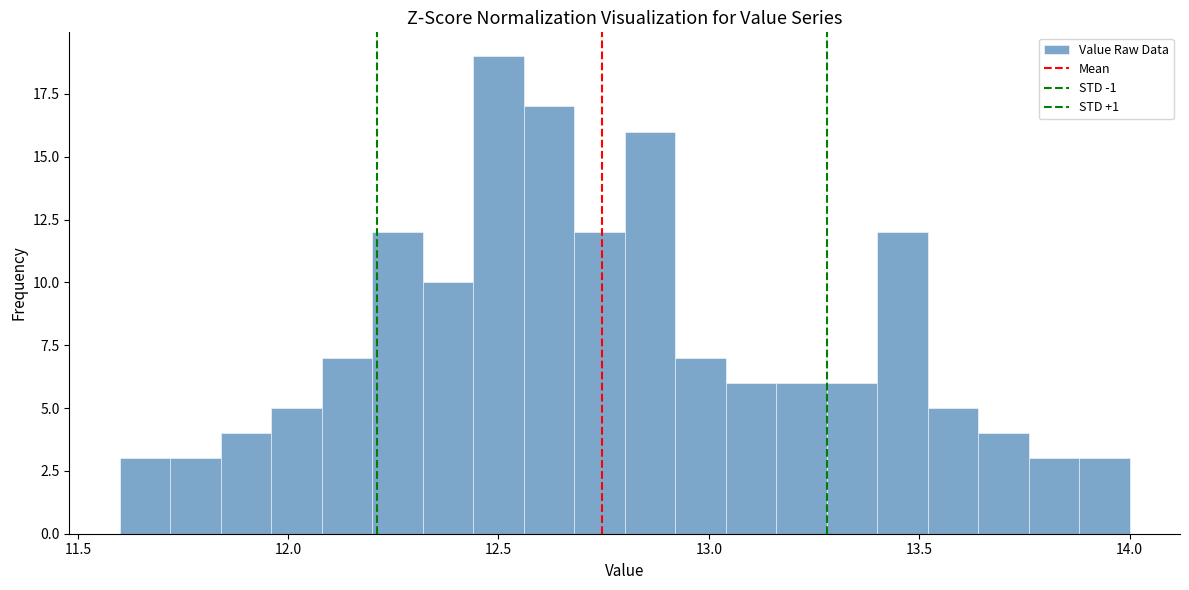

Read against the x-axis, roughly where is the centre of the tallest bar?

12.50